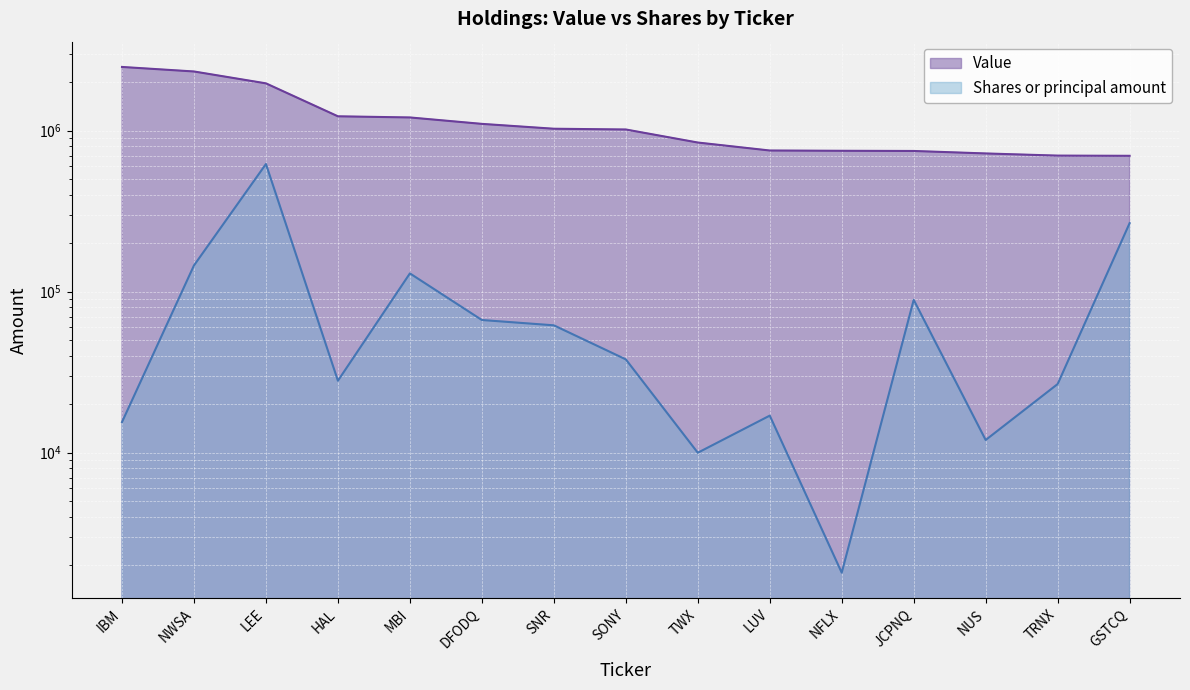

How many lines are shown in the chart?

2